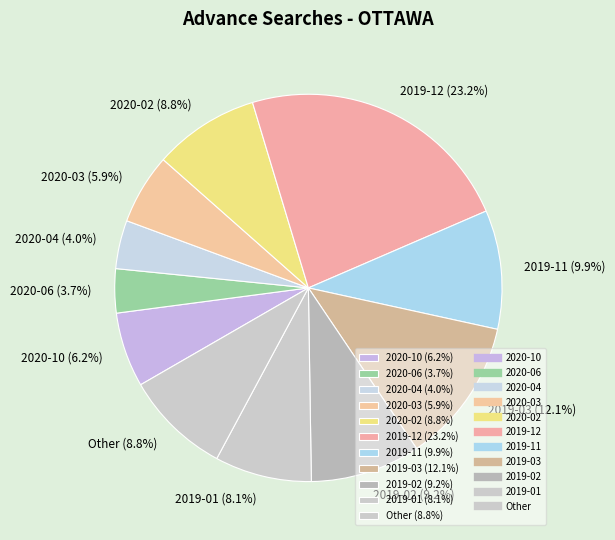

Between 2020-10 (6.2%) and 2019-11 (9.9%), which is larger?

2019-11 (9.9%)